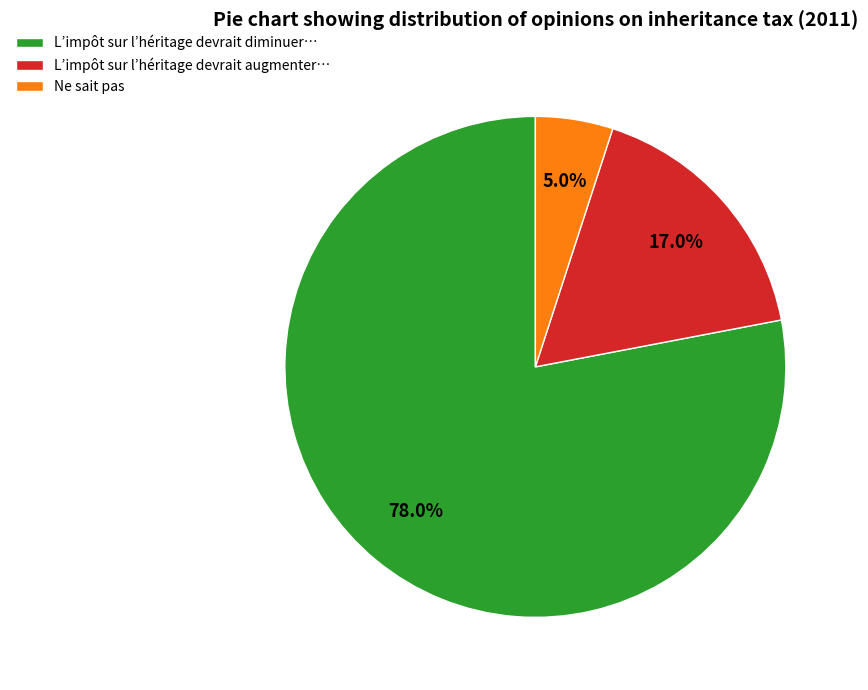

Which has a higher value, Ne sait pas or L’impôt sur l’héritage devrait augmenter…?

L’impôt sur l’héritage devrait augmenter…